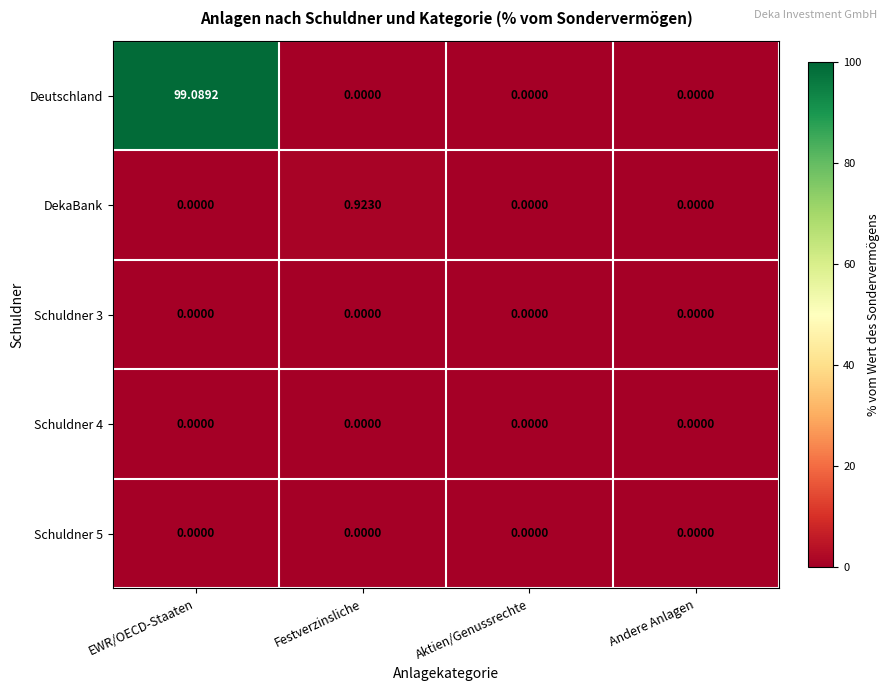

Between EWR/OECD-Staaten and Andere Anlagen, which series saw the biggest shift?

Deutschland